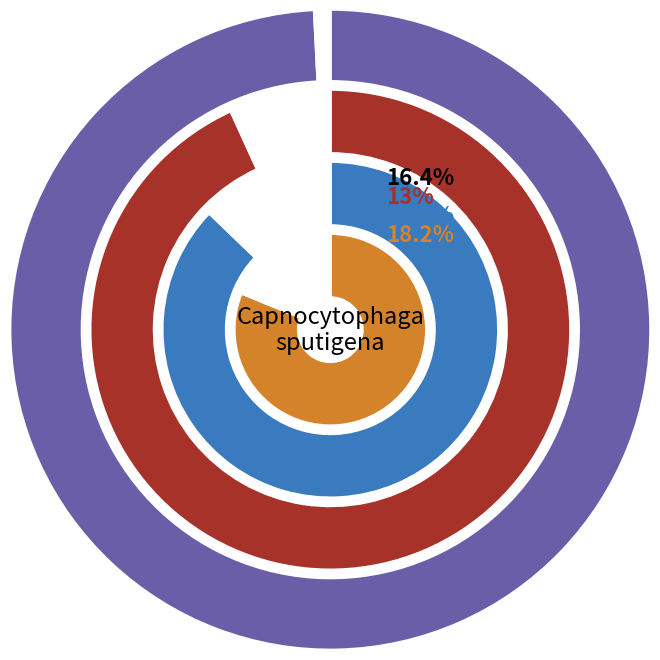

To the nearest percent, what is the difference between the largest and smallest slice percentages?

6%